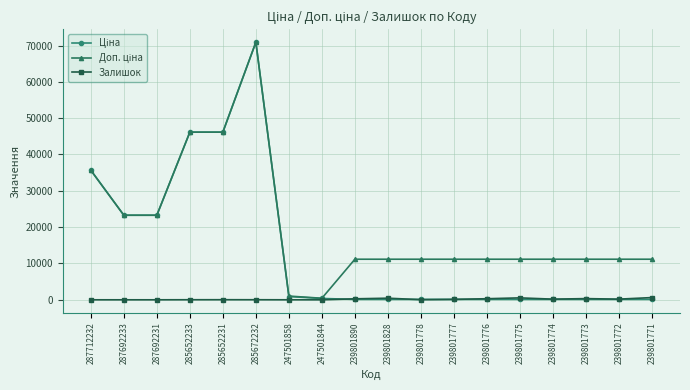

Where does the Залишок series first go above 112?

239801890